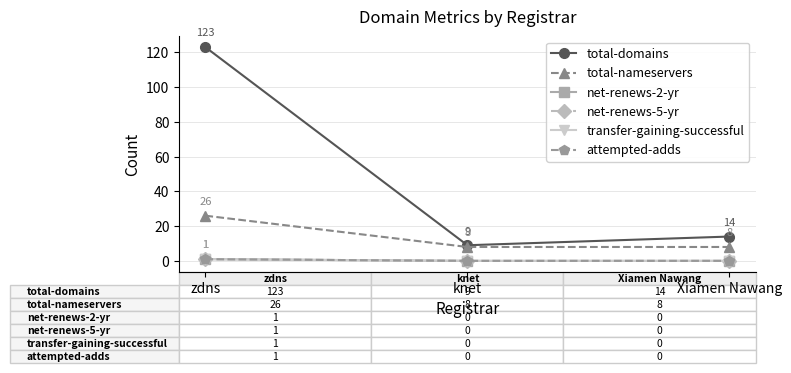

The value of attempted-adds at zdns is 1. True or false?

True